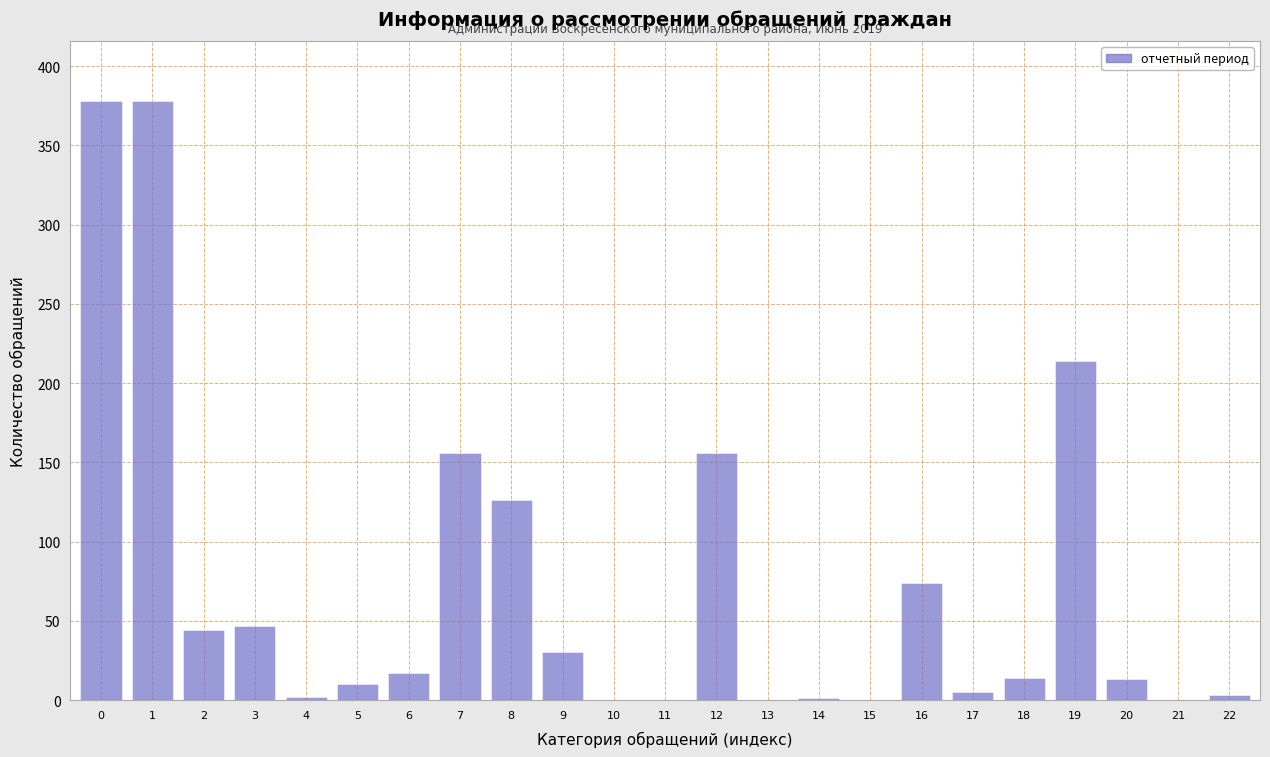

What is the greatest value displayed?

378